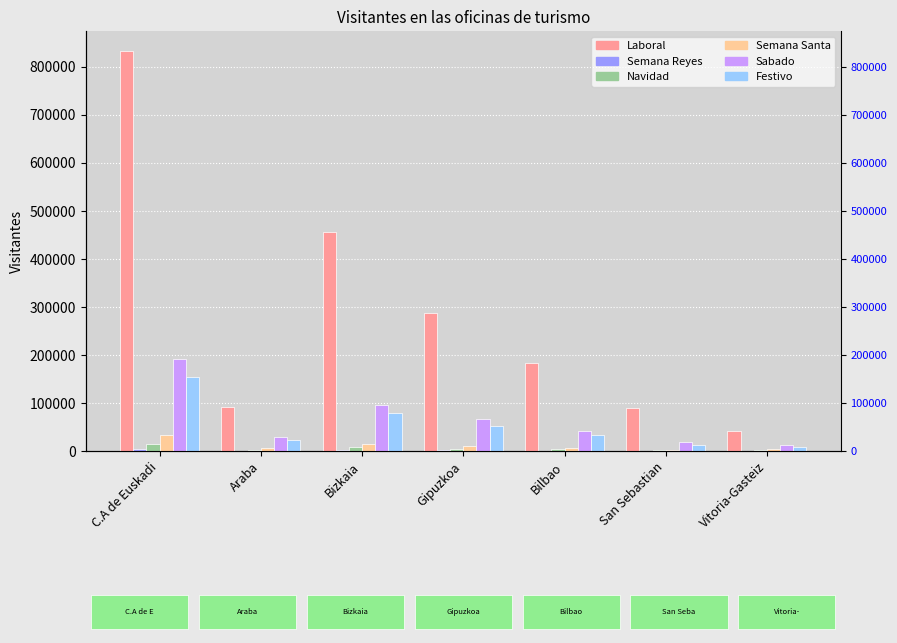

Which series has the largest total across all categories?

Laboral